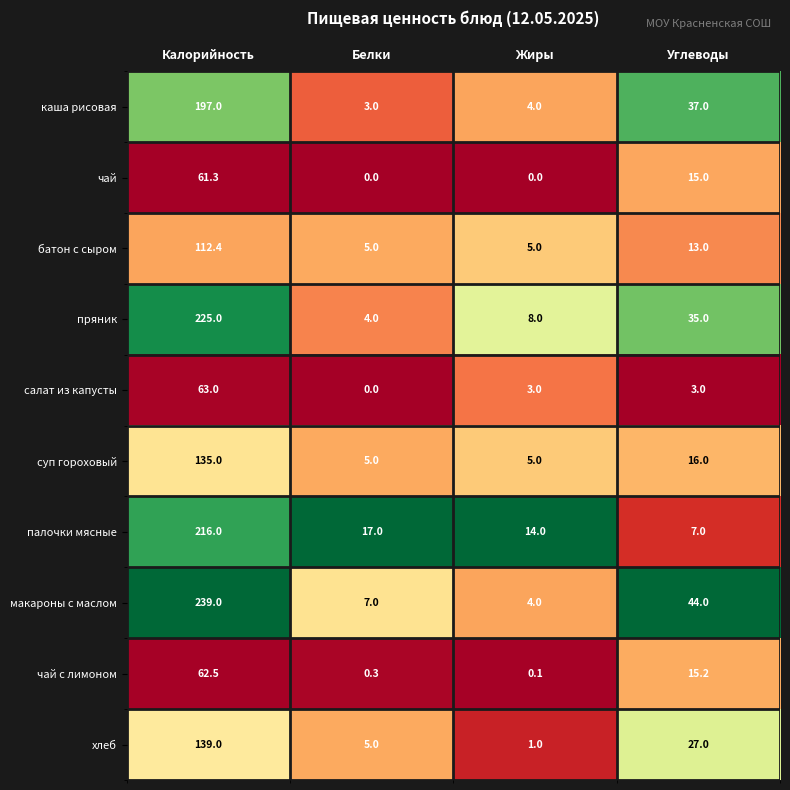

At how many categories does at least one series exceed 0?

4